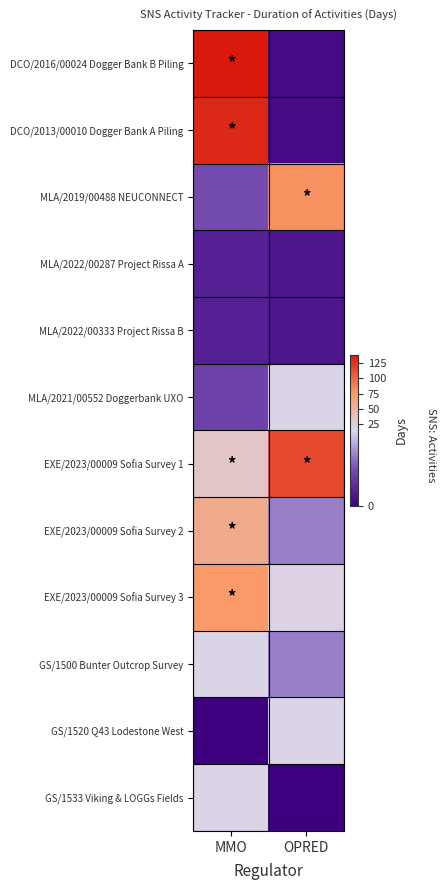

Reading left to right, extract all data points from this chart.

DCO/2016/00024 Dogger Bank B Piling: MMO=138	OPRED=1
DCO/2013/00010 Dogger Bank A Piling: MMO=130	OPRED=1
MLA/2019/00488 NEUCONNECT: MMO=7	OPRED=80
MLA/2022/00287 Project Rissa A: MMO=3	OPRED=2
MLA/2022/00333 Project Rissa B: MMO=3	OPRED=2
MLA/2021/00552 Doggerbank UXO: MMO=6	OPRED=20
EXE/2023/00009 Sofia Survey 1: MMO=34	OPRED=114
EXE/2023/00009 Sofia Survey 2: MMO=60	OPRED=10
EXE/2023/00009 Sofia Survey 3: MMO=75	OPRED=21
GS/1500 Bunter Outcrop Survey: MMO=20	OPRED=10
GS/1520 Q43 Lodestone West: MMO=0	OPRED=20
GS/1533 Viking & LOGGs Fields: MMO=20	OPRED=0